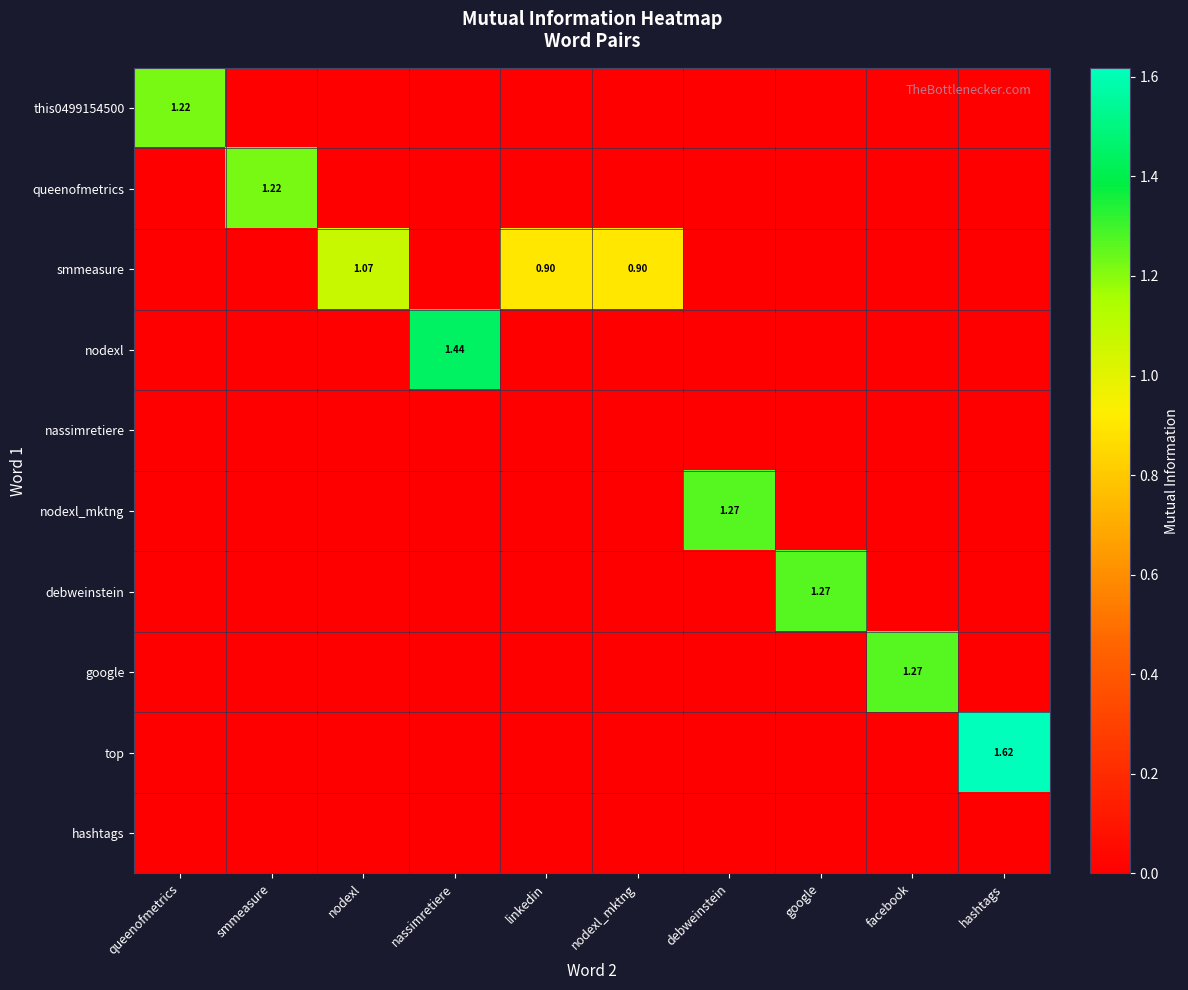

Is the value of google at google greater than the value of debweinstein at nodexl?

No